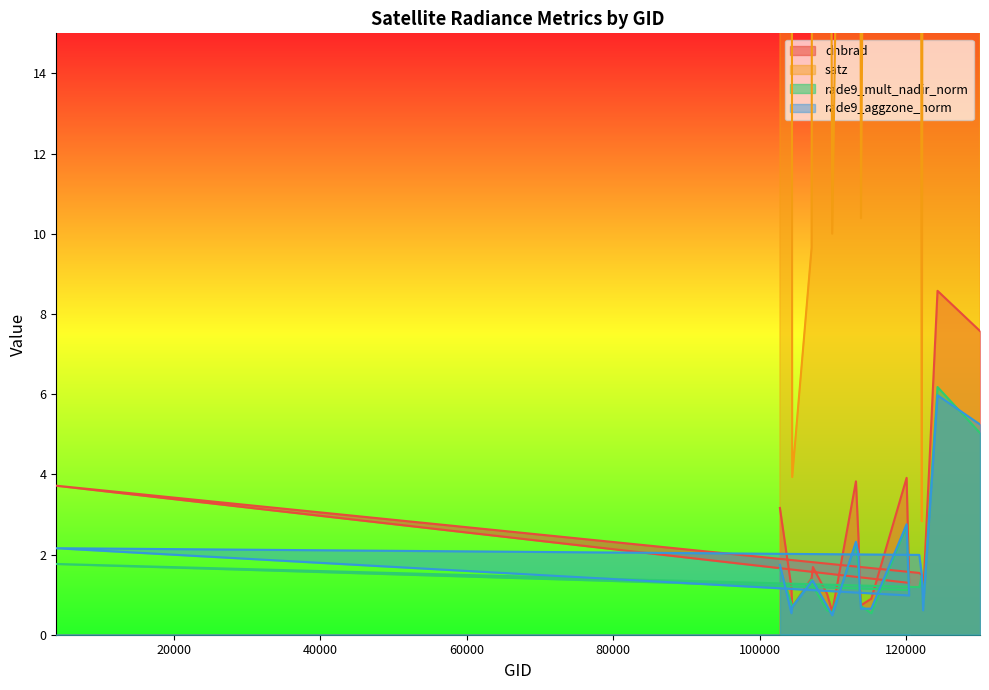

In satz, how many points are higher than both neighbors (excluding endpoints)?

5